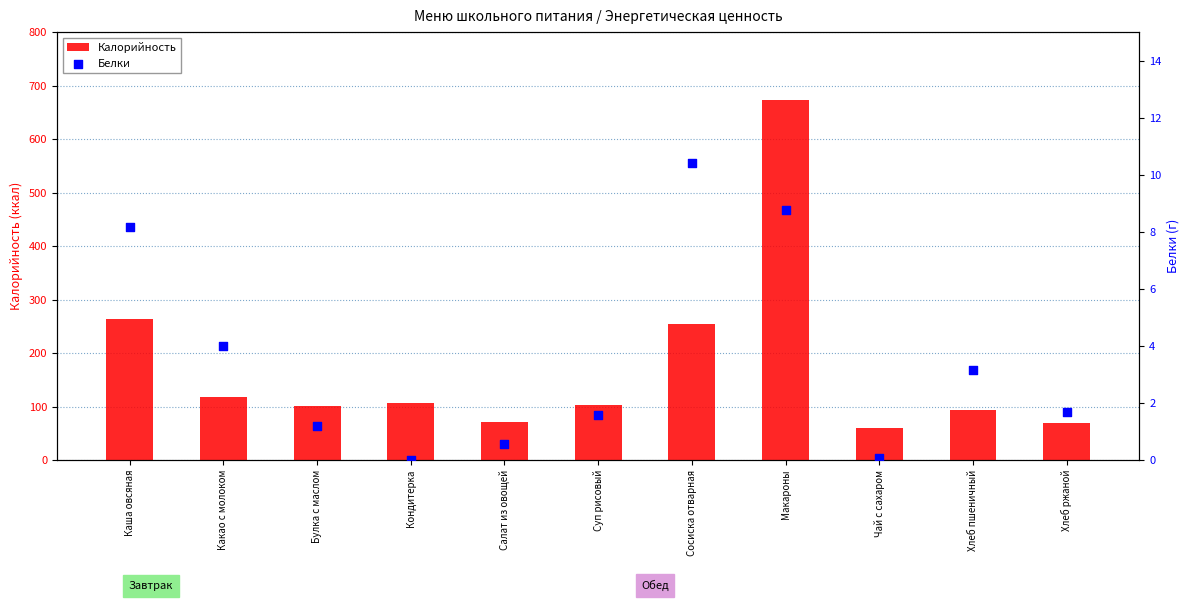

Which series reaches the maximum Y coordinate?

Калорийность